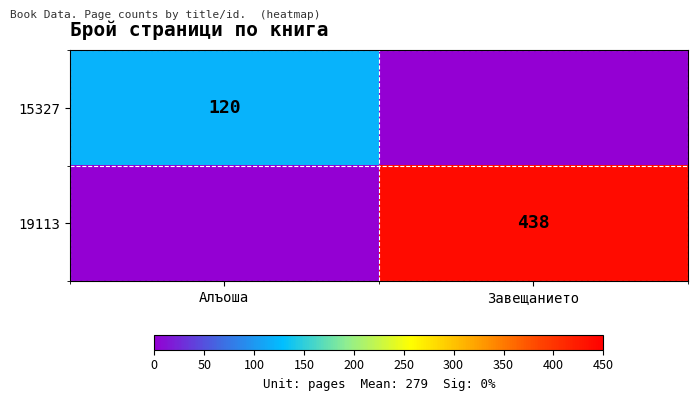

The 19113 series shows 184 at Завещанието. True or false?

False